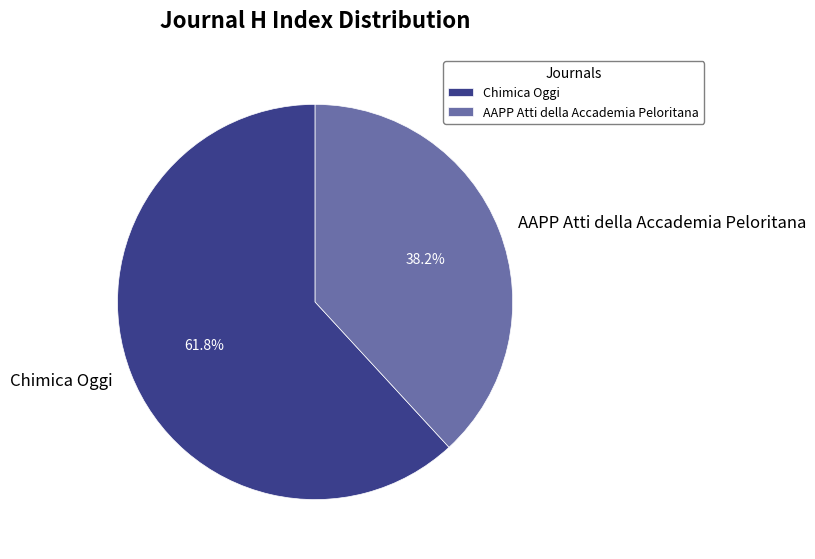

How many segments does this pie chart have?

2